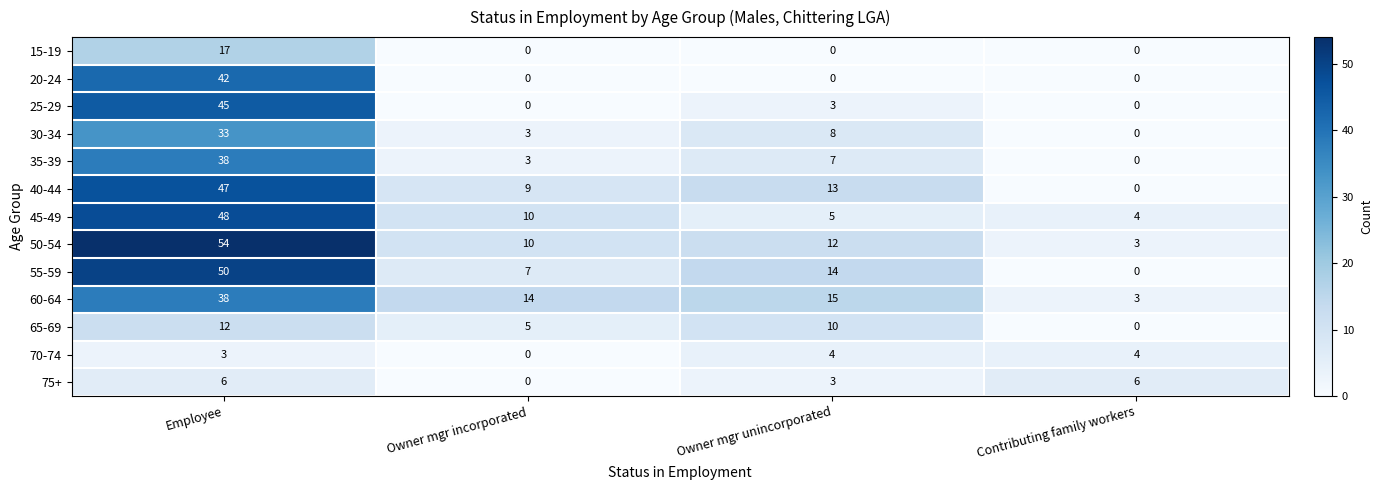

What is the spread (max minus min) of values at Employee?

51